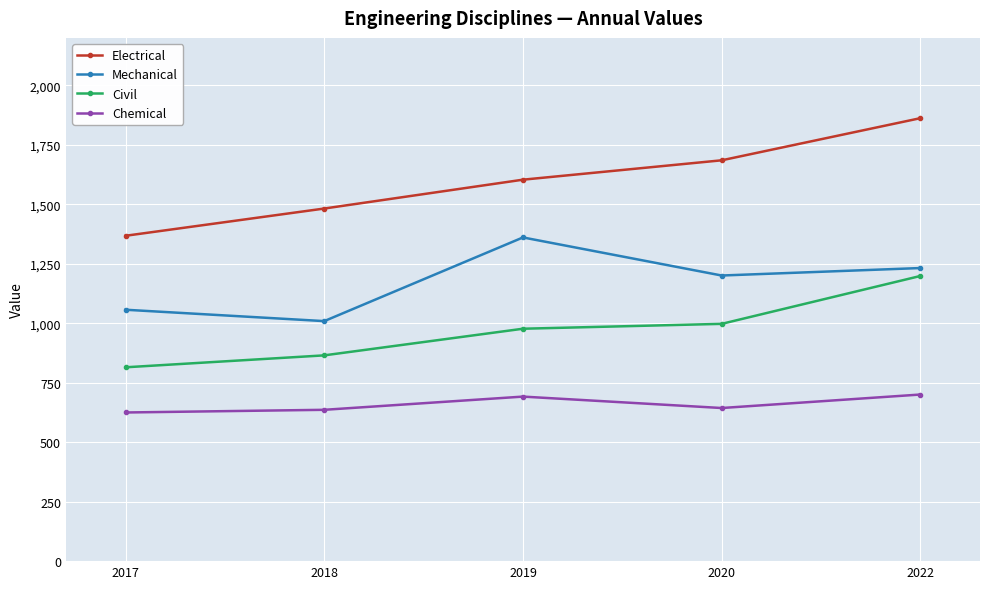

True or false: Chemical has more than 0 interior local peaks.

True